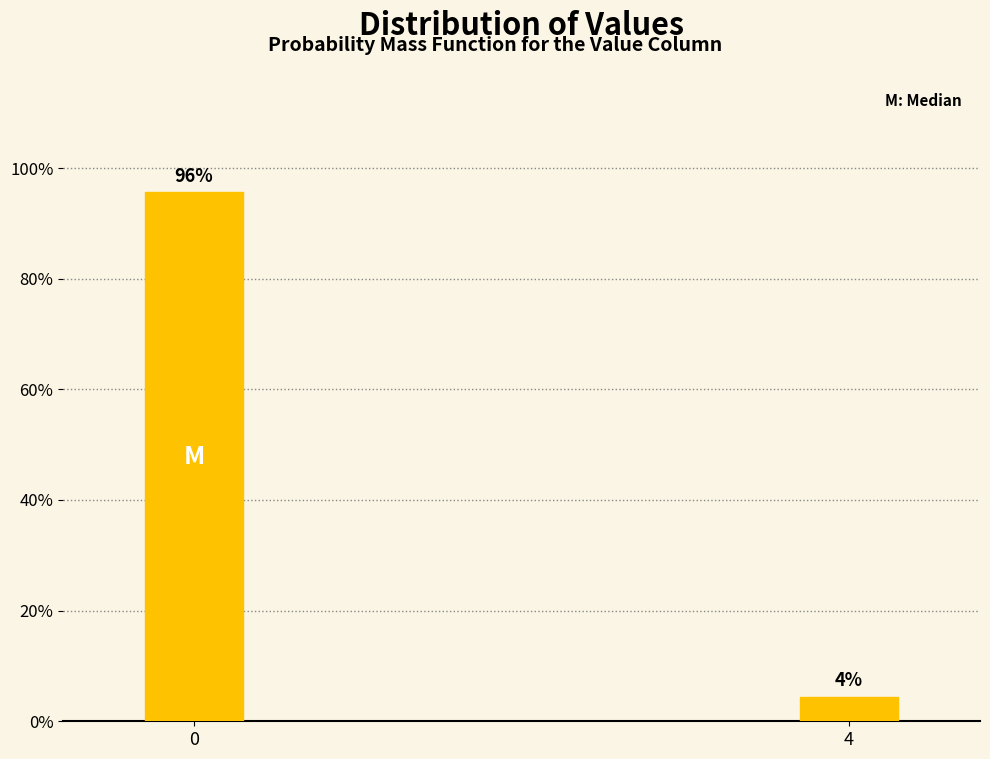

What is the value of the 1st bar from the left?

95.6